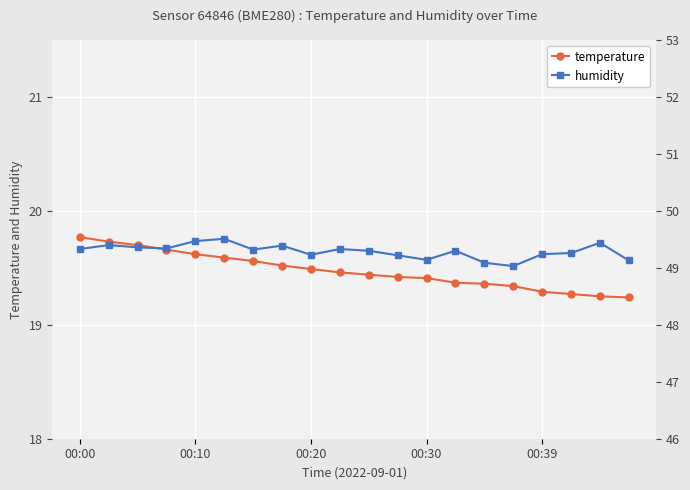

Reading left to right, list all the values displayed in this chart.

temperature: 19.8	19.7	19.7	19.7	19.6	19.6	19.6	19.5	19.5	19.5	19.4	19.4	19.4	19.4	19.4	19.3	19.3	19.3	19.2	19.2
humidity: 49.3	49.4	49.4	49.3	49.5	49.5	49.3	49.4	49.2	49.3	49.3	49.2	49.1	49.3	49.1	49.0	49.2	49.3	49.4	49.1